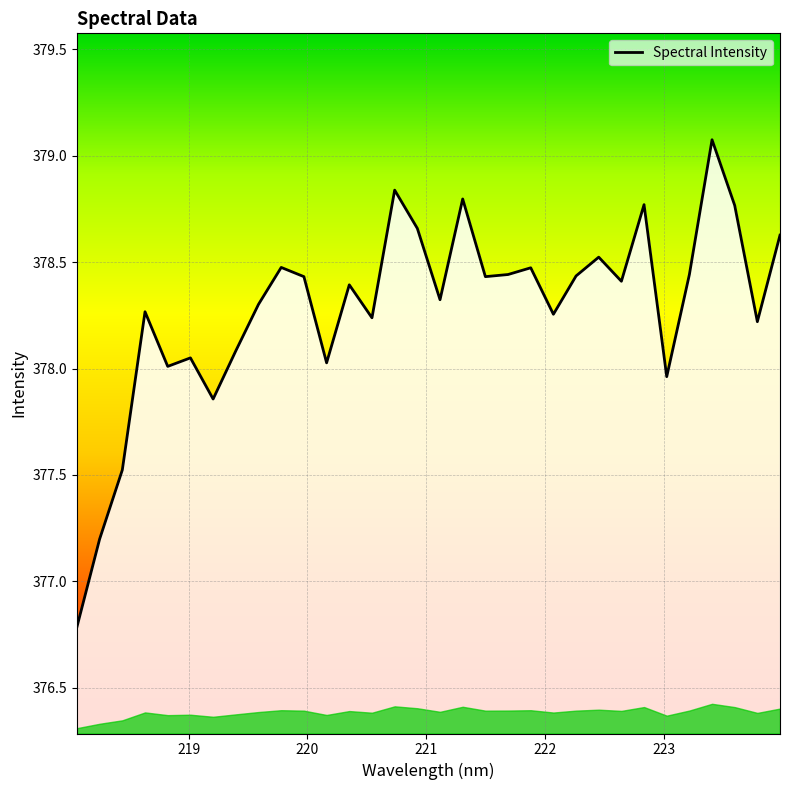

What is the difference between the maximum and minimum values?

2.3